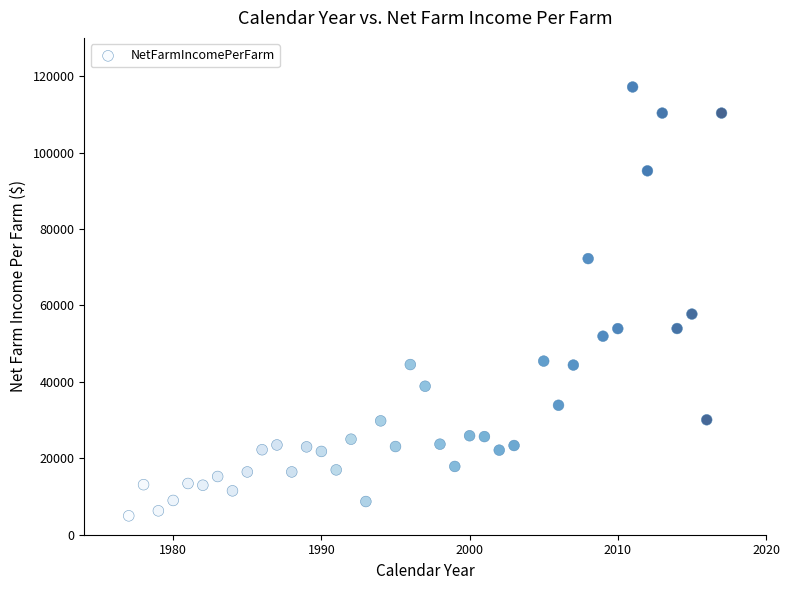

What is the range of Y values (max minus min)?

112207